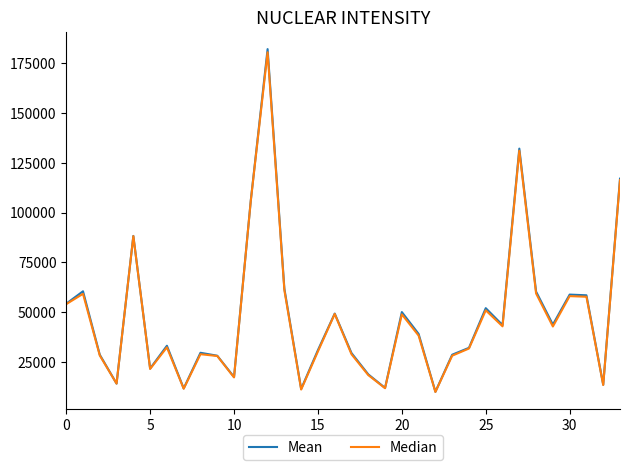

What is the difference between the maximum and minimum values in the Mean series?

172312